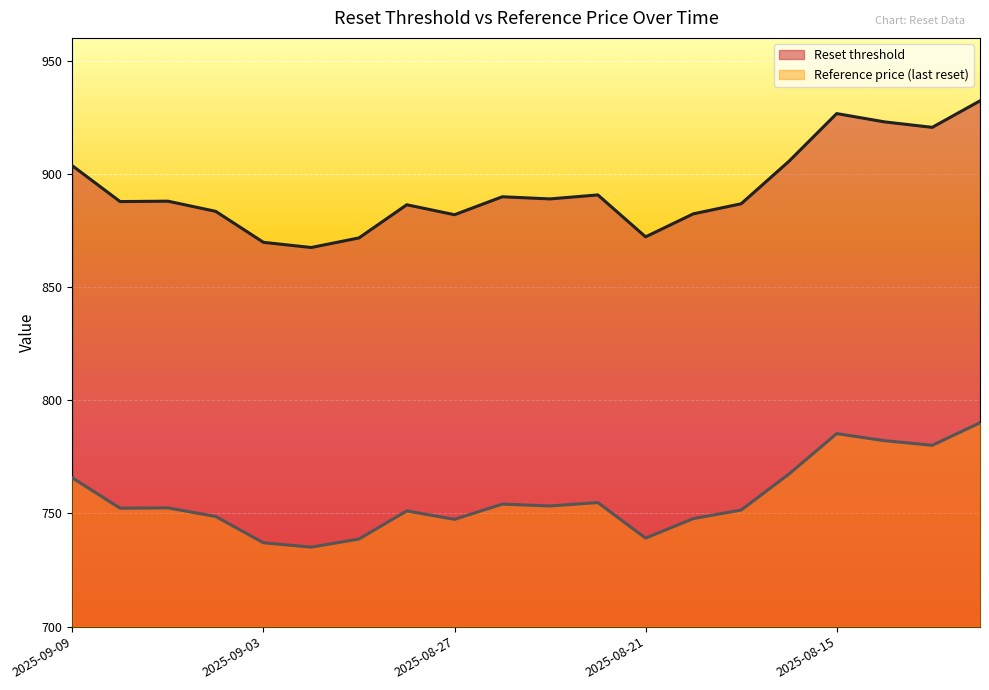

What position from the left is 2025-08-18?

16